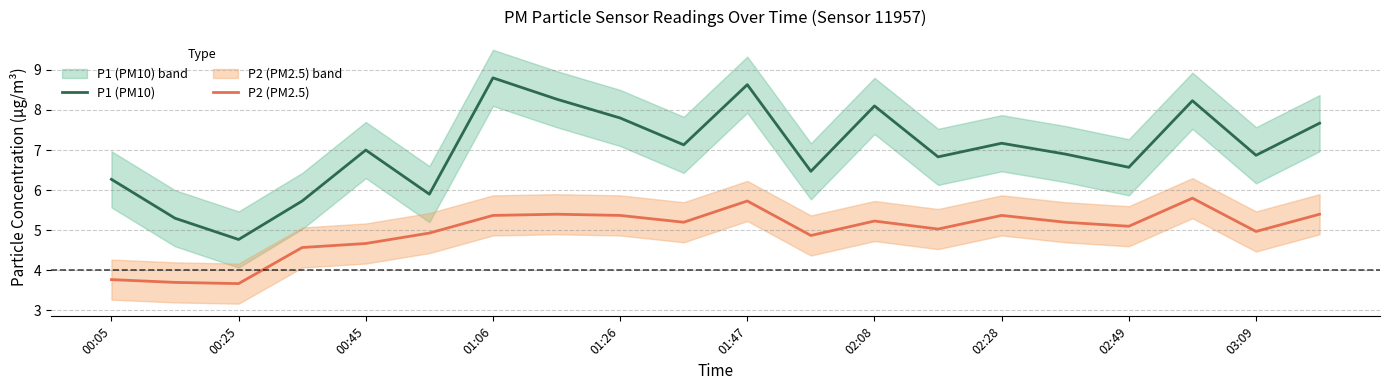

Reading left to right, extract all data points from this chart.

P1 (PM10): 6.3	5.3	4.8	5.7	7.0	5.9	8.8	8.3	7.8	7.1	8.6	6.5	8.1	6.8	7.2	6.9	6.6	8.2	6.9	7.7
P2 (PM2.5): 3.8	3.7	3.7	4.6	4.7	4.9	5.4	5.4	5.4	5.2	5.7	4.9	5.2	5.0	5.4	5.2	5.1	5.8	5.0	5.4